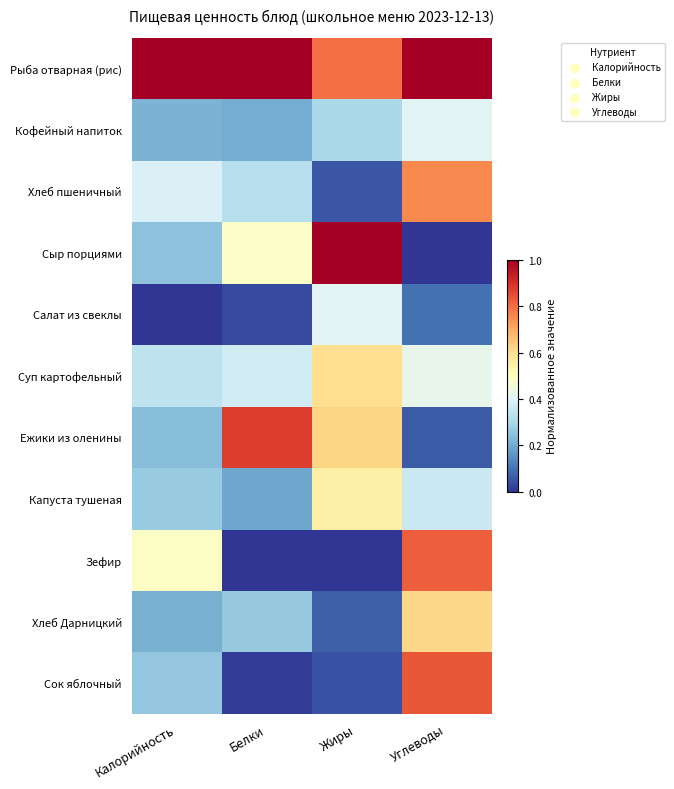

Which category has the highest value across all series?

Калорийность